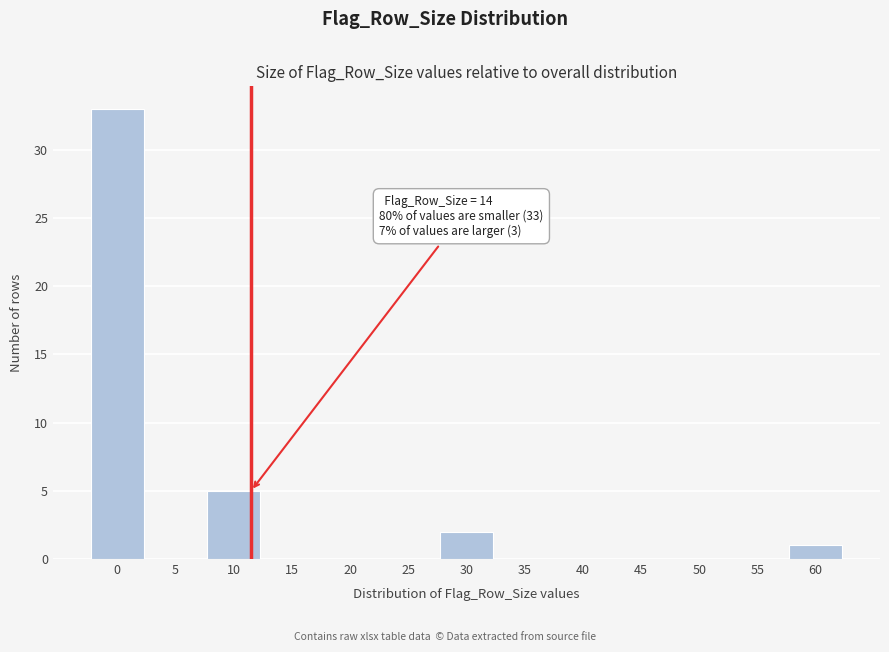

Reading right to left, transcribe all the data shown in this chart.

60=1	55=0	50=0	45=0	40=0	35=0	30=2	25=0	20=0	15=0	10=5	5=0	0=33